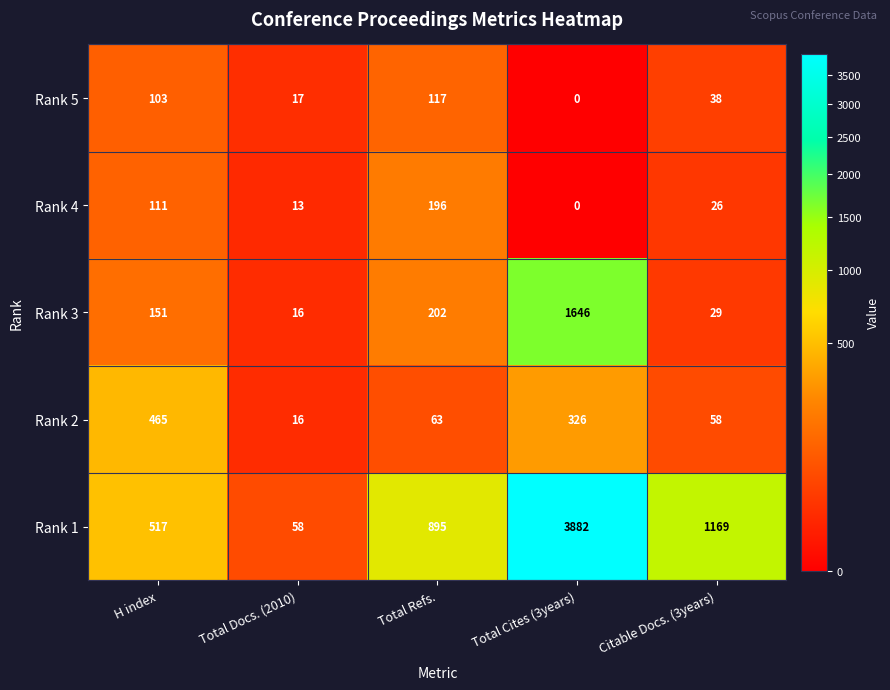

What is the sum of all Rank 4 values?

346